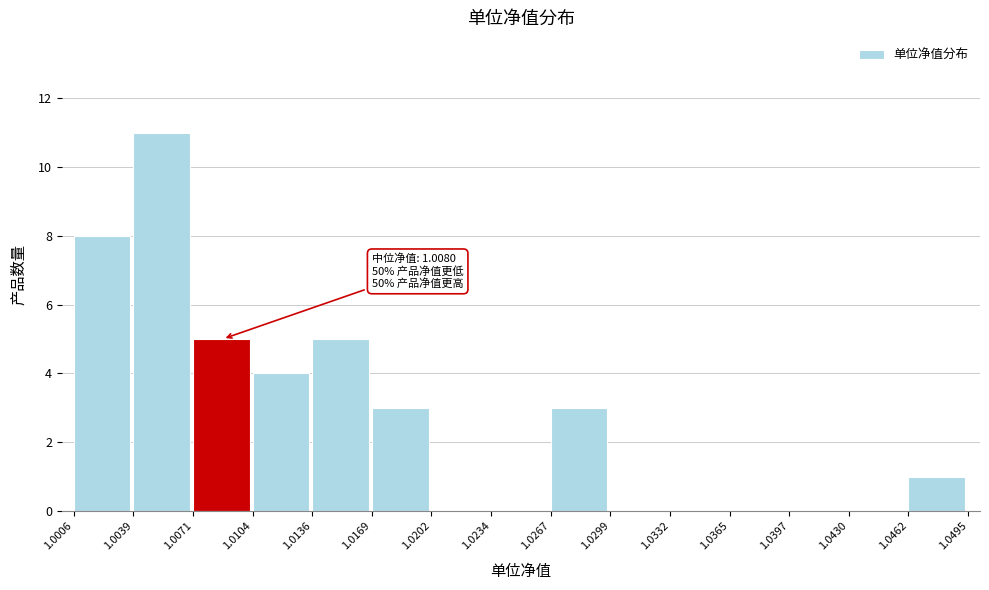

Which range on the x-axis has the tallest bar?

1.0039 to 1.0071